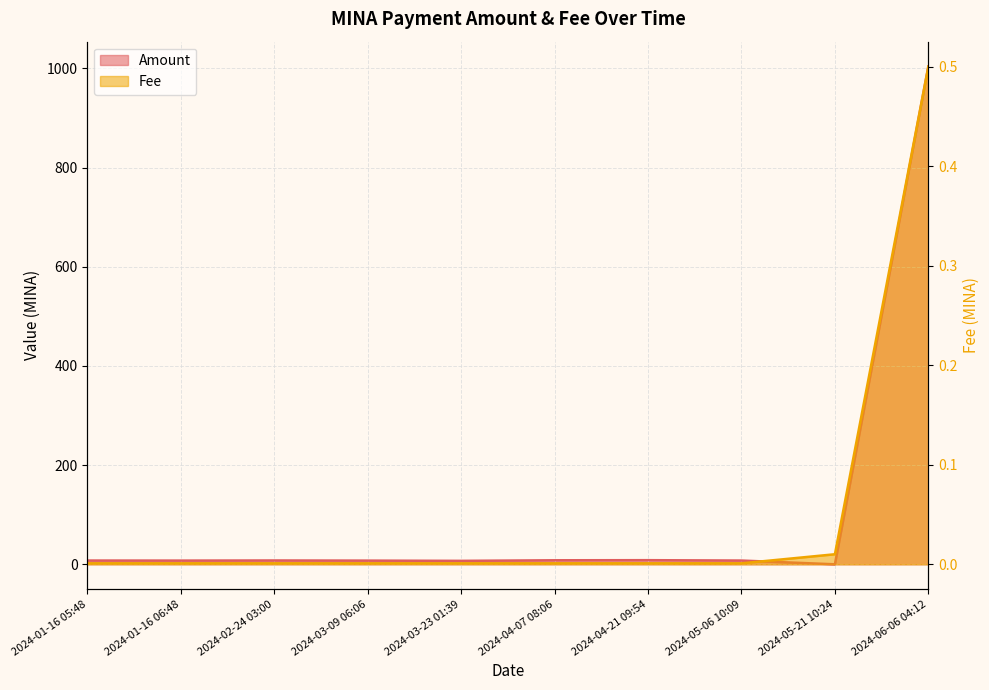

True or false: Amount and Fee intersect in this chart.

True